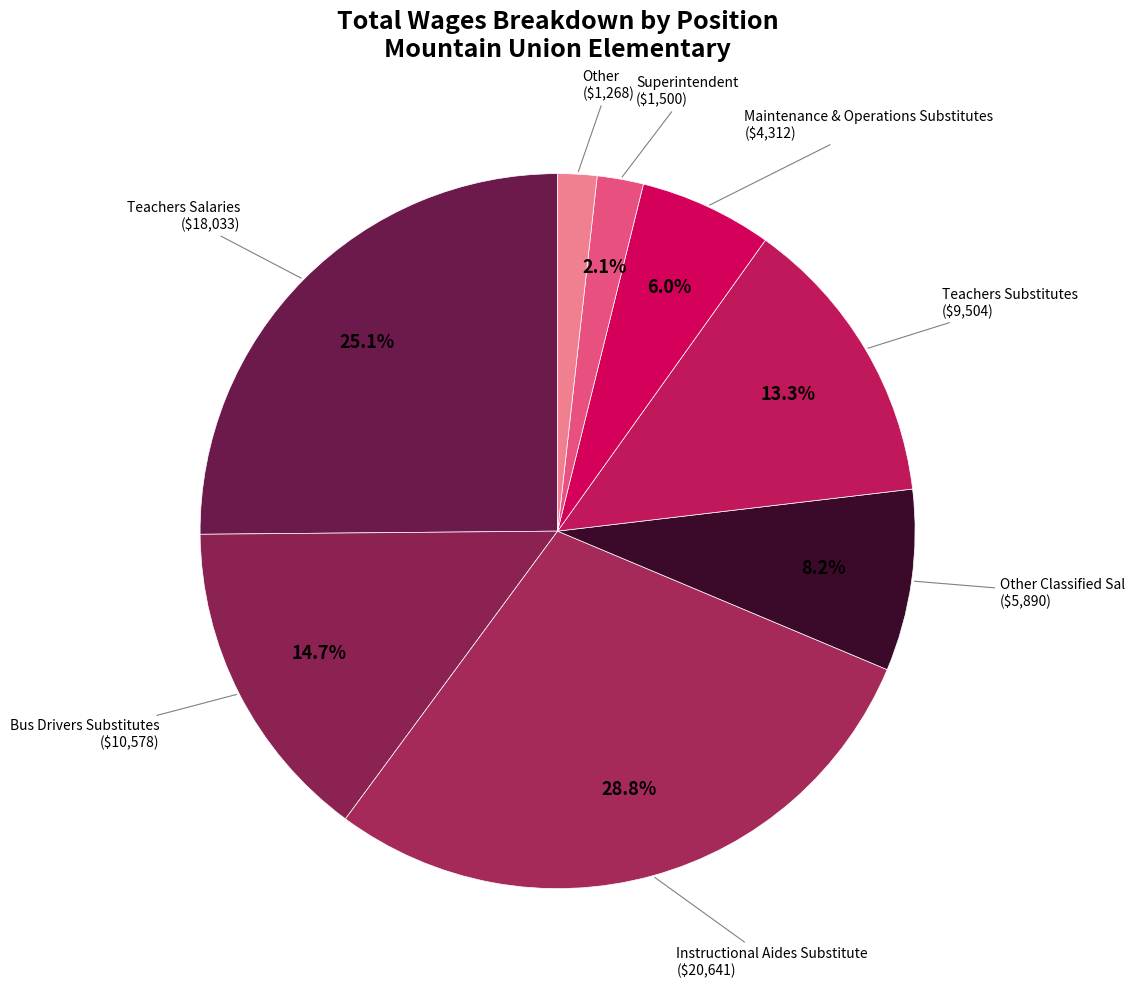

How many segments does this pie chart have?

8